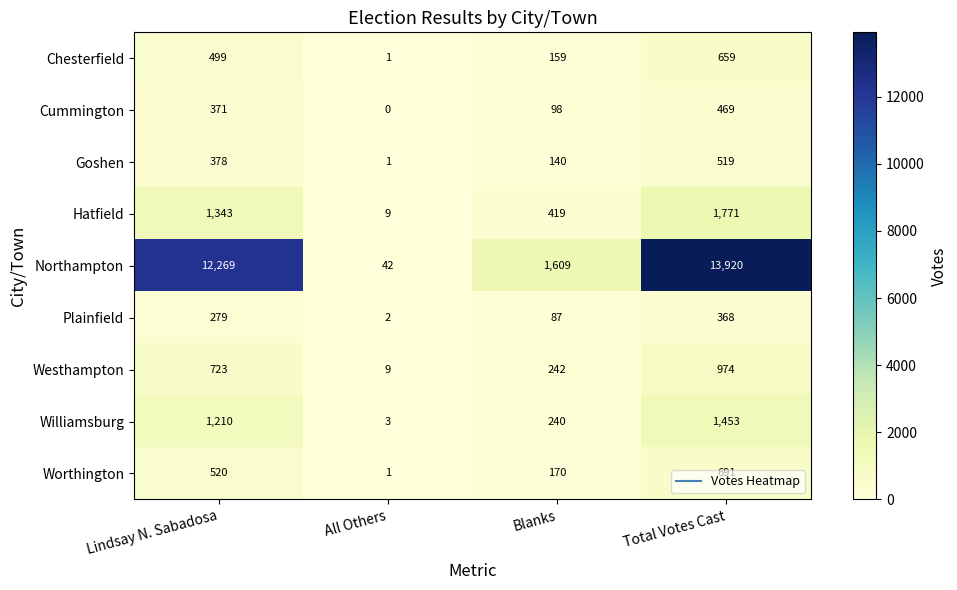

What is the total value across all series at Blanks?

3164